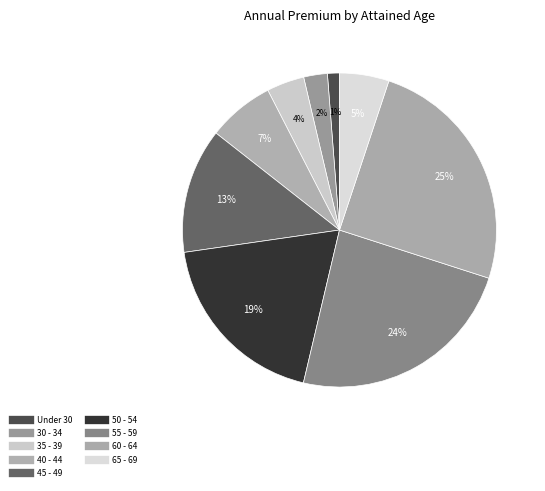

To the nearest percent, what is the difference between the largest and smallest slice percentages?

24%